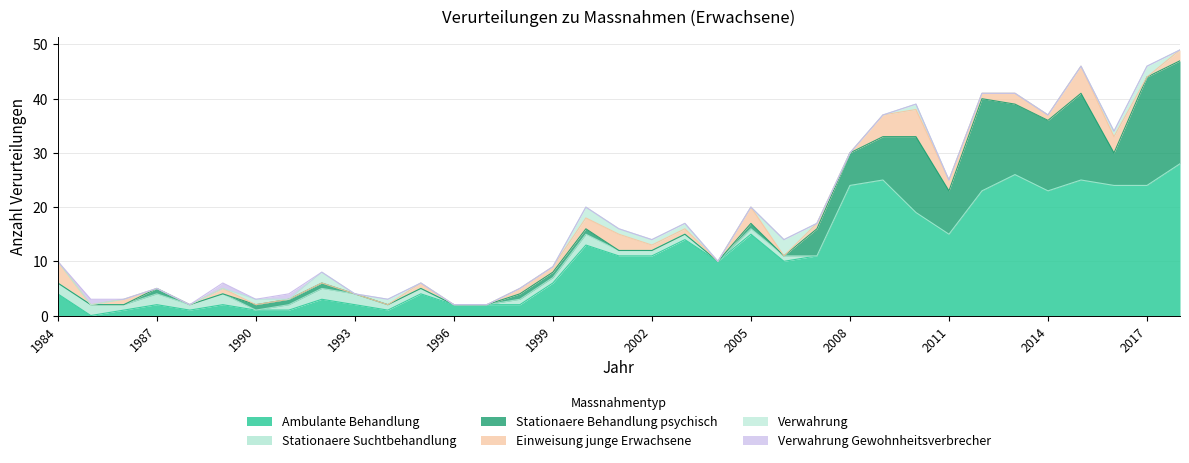

At which label does Ambulante Behandlung first exceed 10?

2000